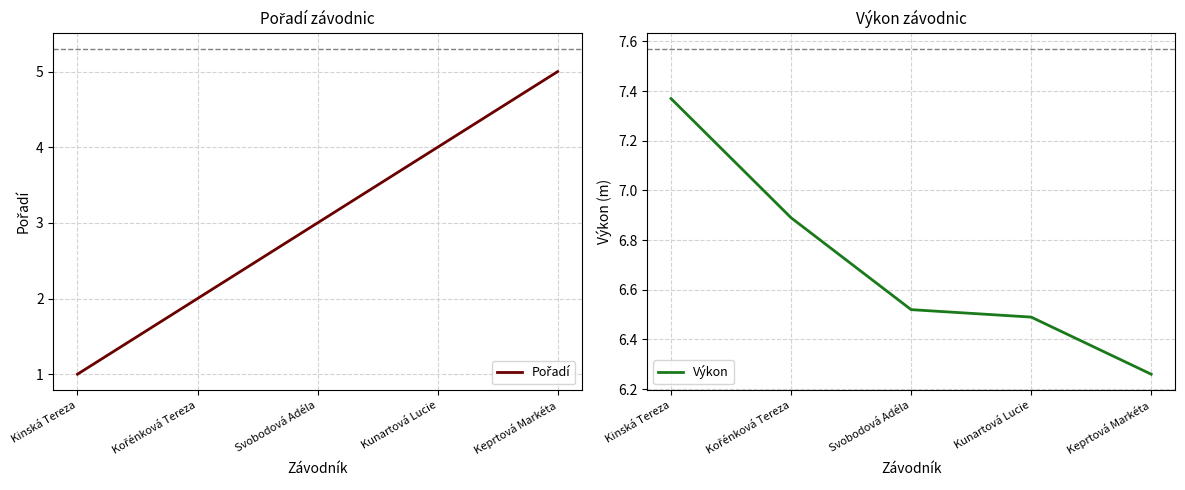

What is the total value across all series at Kinská Tereza?

8.4